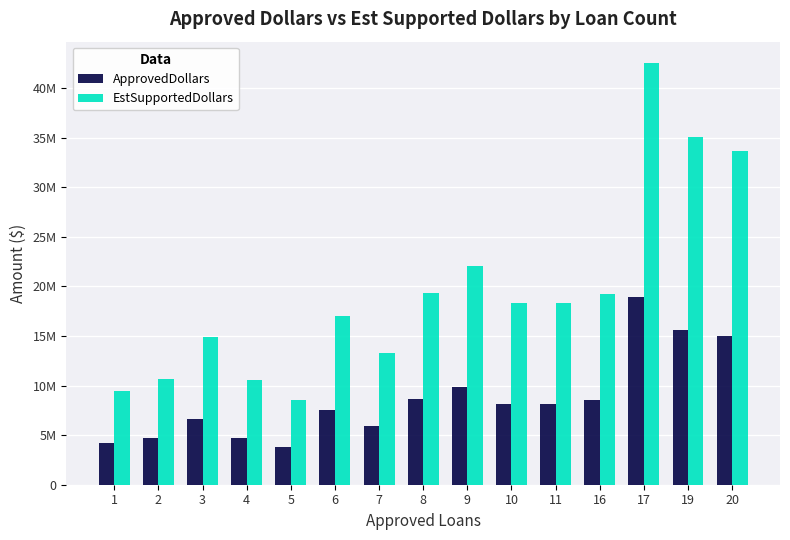

Reading left to right, what are all the values shown in this chart?

ApprovedDollars: 4180000	4730000	6624000	4699000	3808000	7574000	5907000	8610000	9805000	8152000	8125000	8526000	18911000	15567000	14952000
EstSupportedDollars: 9405000	10642500	14904000	10572750	8568000	17041500	13290750	19372500	22061250	18342000	18281250	19183500	42549750	35025750	33642000